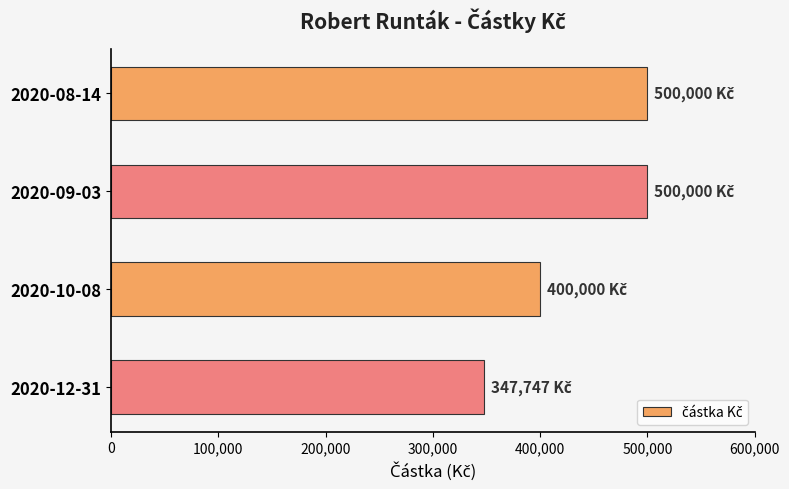

What is the maximum value shown in the chart?

500000